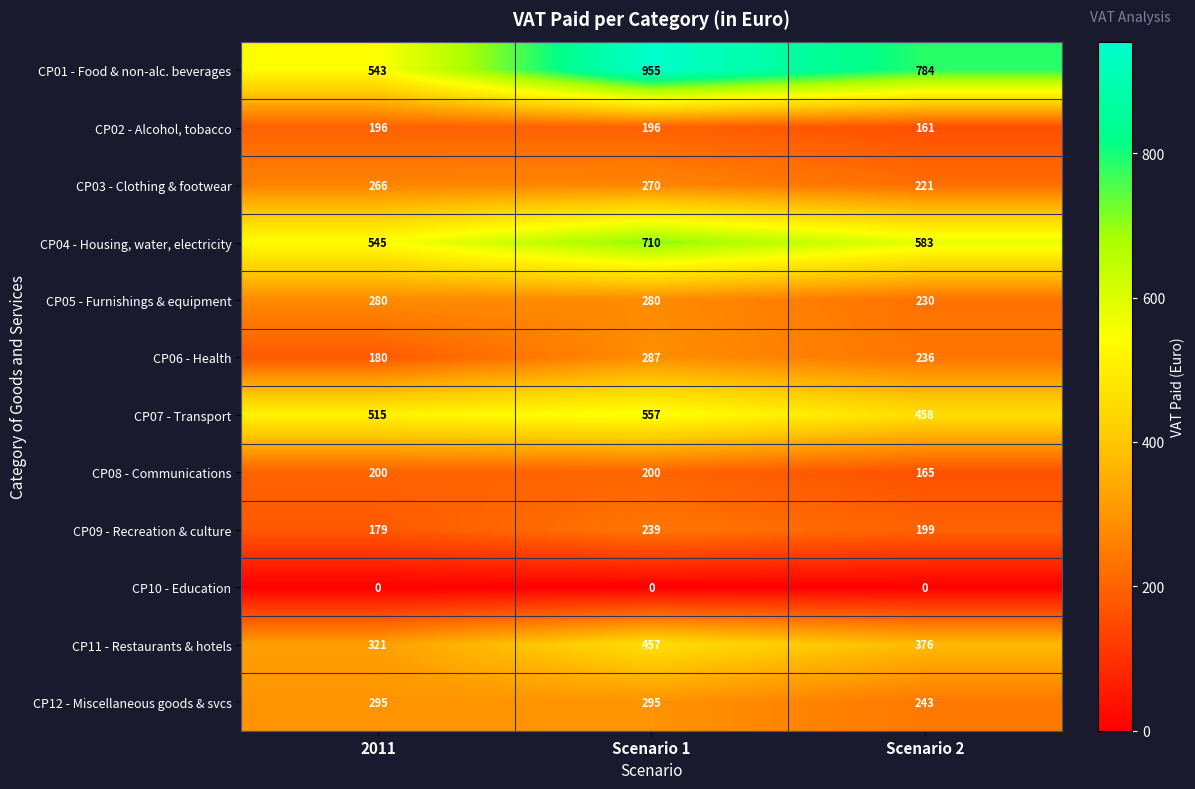

True or false: CP12 - Miscellaneous goods & svcs has a value of 295 at 2011.

True